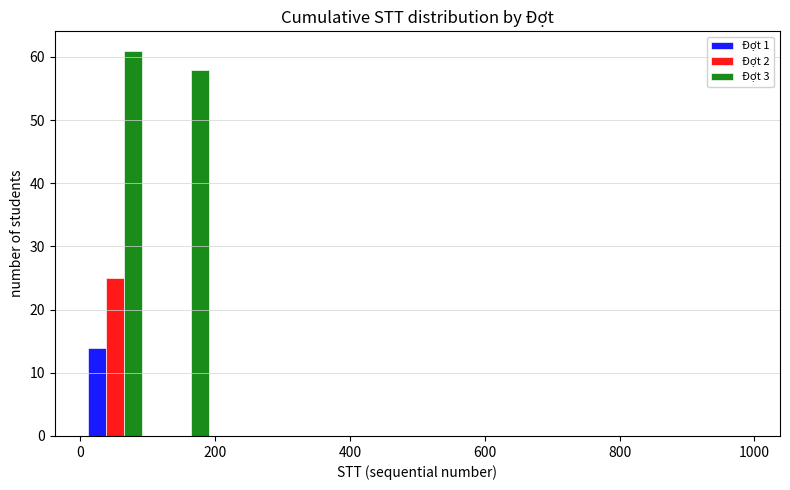

Reading left to right, transcribe this chart: for each range on the x-axis, give the height of each series' bar. Neither the bar edges nor the heights are printed on the chart, so give them approximately, as read against the axes.

0 to 100: Đợt 1=14	Đợt 2=25	Đợt 3=61
100 to 200: Đợt 1=0	Đợt 2=0	Đợt 3=58
200 to 300: Đợt 1=0	Đợt 2=0	Đợt 3=0
300 to 400: Đợt 1=0	Đợt 2=0	Đợt 3=0
400 to 500: Đợt 1=0	Đợt 2=0	Đợt 3=0
500 to 600: Đợt 1=0	Đợt 2=0	Đợt 3=0
600 to 700: Đợt 1=0	Đợt 2=0	Đợt 3=0
700 to 800: Đợt 1=0	Đợt 2=0	Đợt 3=0
800 to 900: Đợt 1=0	Đợt 2=0	Đợt 3=0
900 to 1000: Đợt 1=0	Đợt 2=0	Đợt 3=0